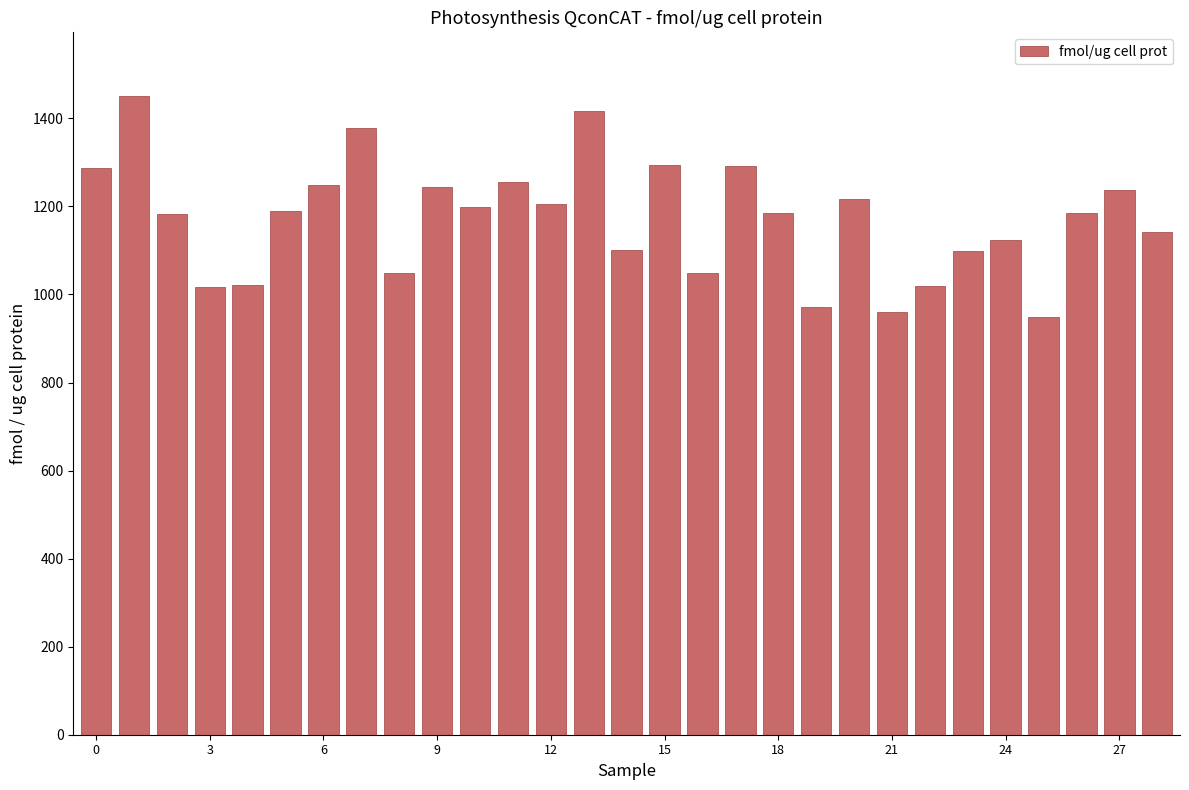

What is the difference between the second highest and minimum values?

468.6